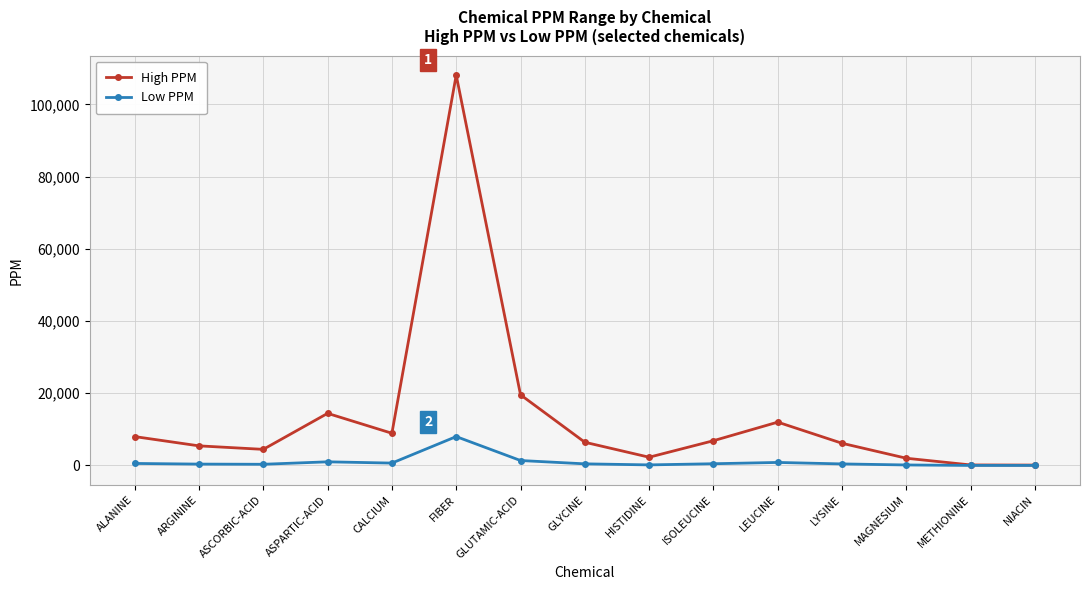

List the series in order of their peak value, highest first.

High PPM, Low PPM